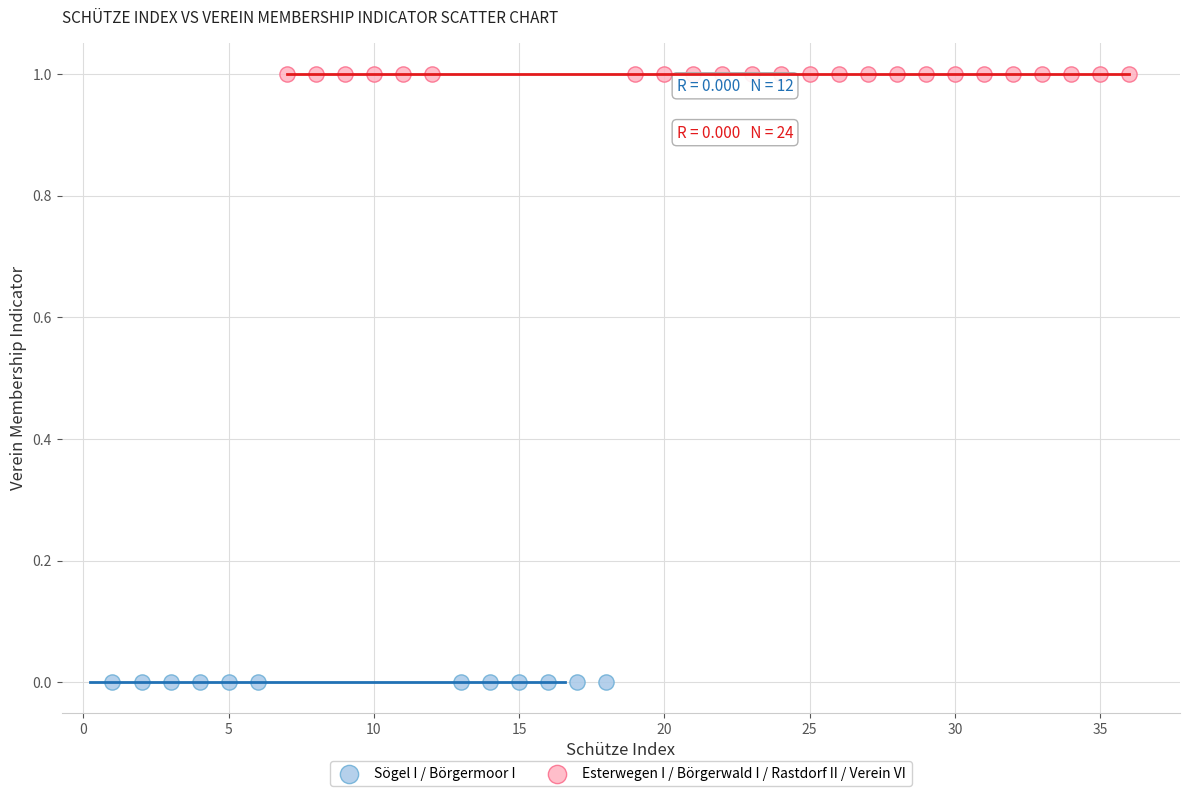

Which series reaches the minimum Y coordinate?

Sögel I / Börgermoor I